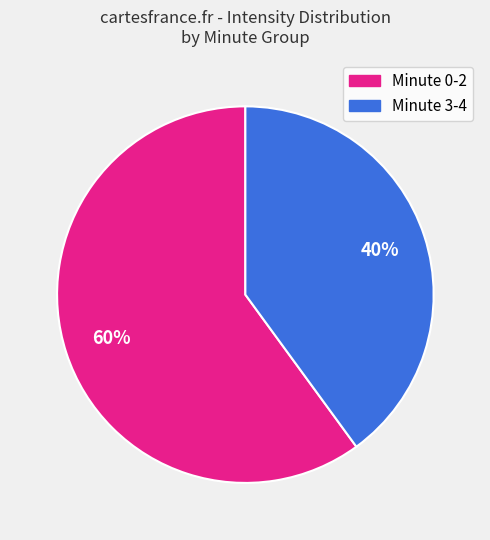

To the nearest percent, what is the difference between the largest and smallest slice percentages?

20%